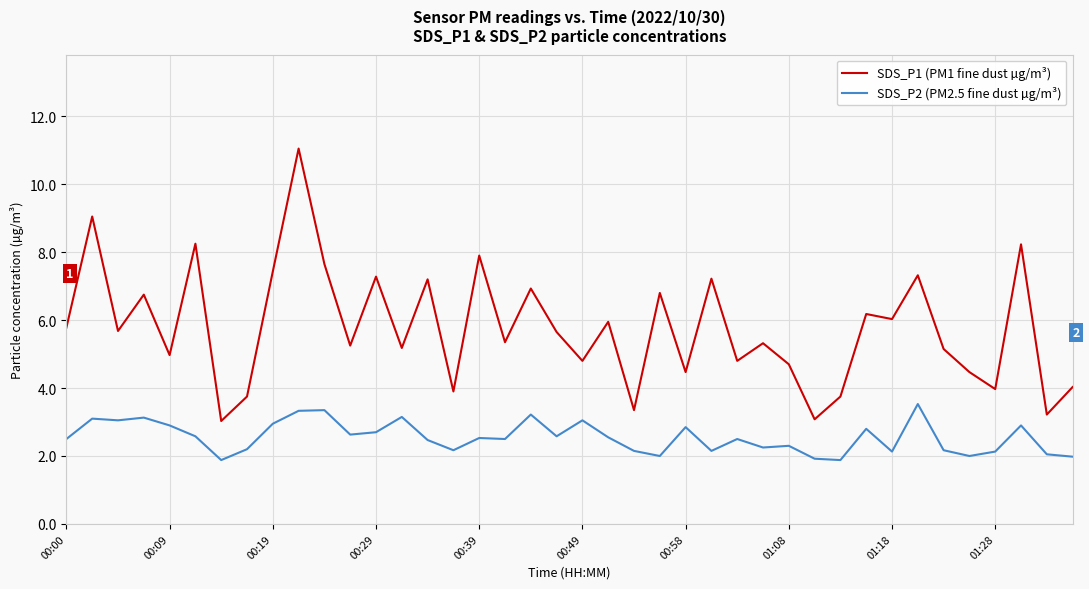

Which series has the largest total across all categories?

SDS_P1 (PM1 fine dust µg/m³)